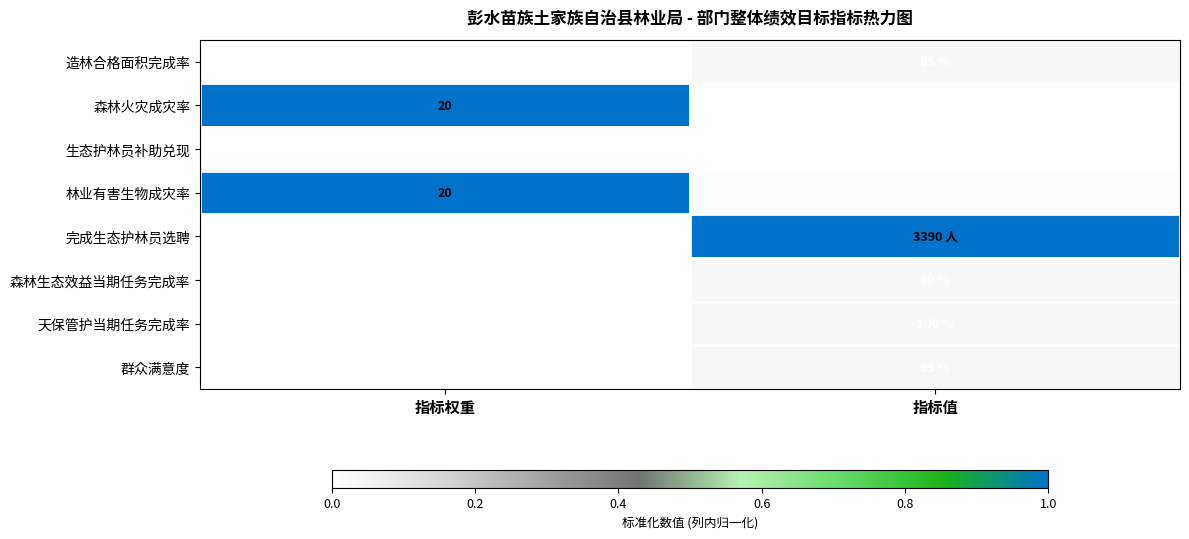

Is the value of 天保管护当期任务完成率 at 指标值 greater than the value of 林业有害生物成灾率 at 指标权重?

Yes